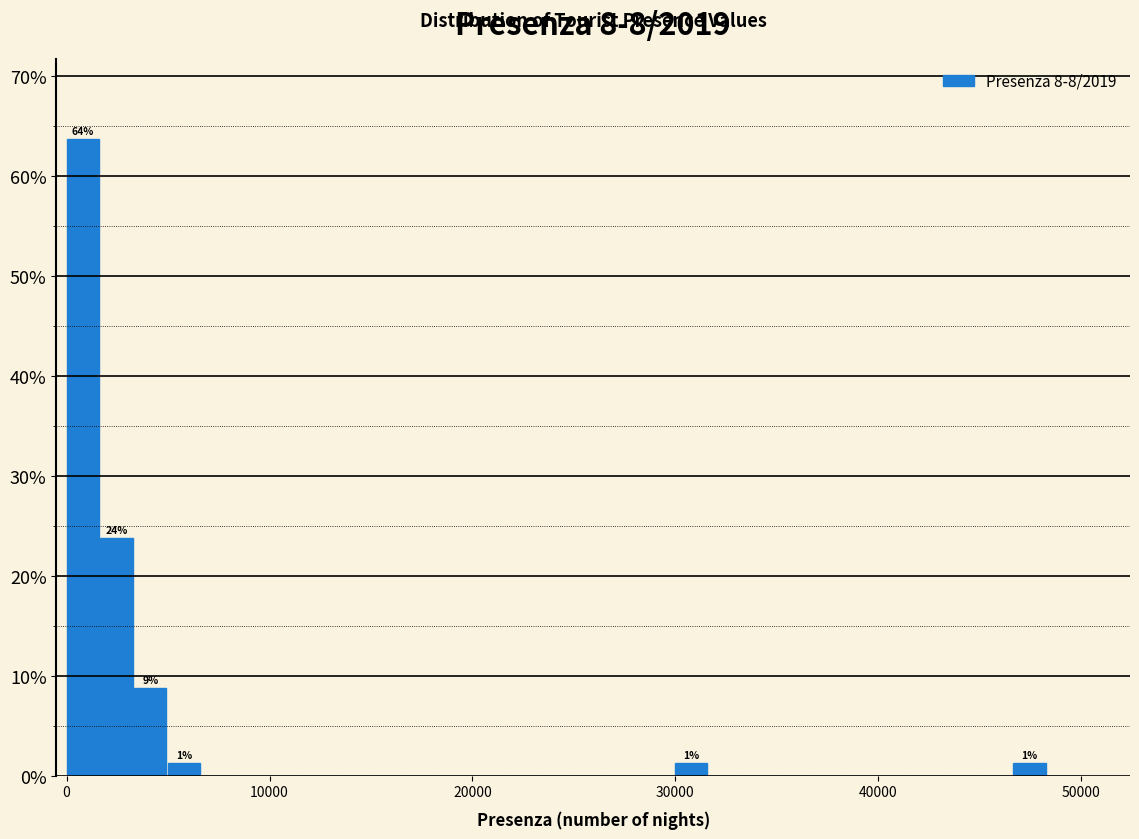

Read against the x-axis, roughly where is the centre of the tallest bar?

1000